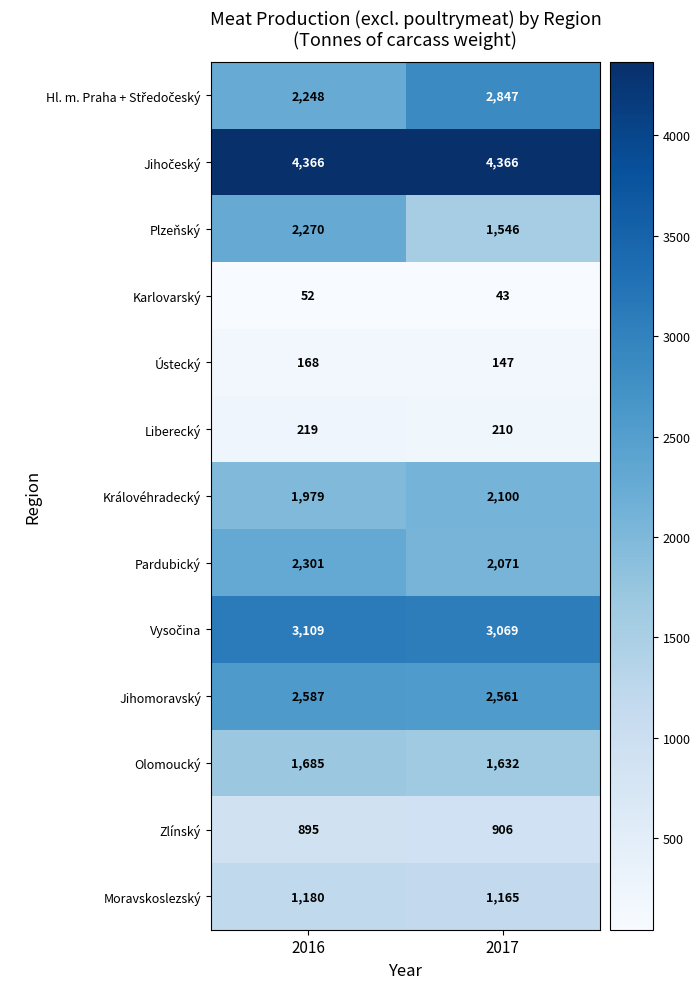

What is the minimum value shown in the chart?

43